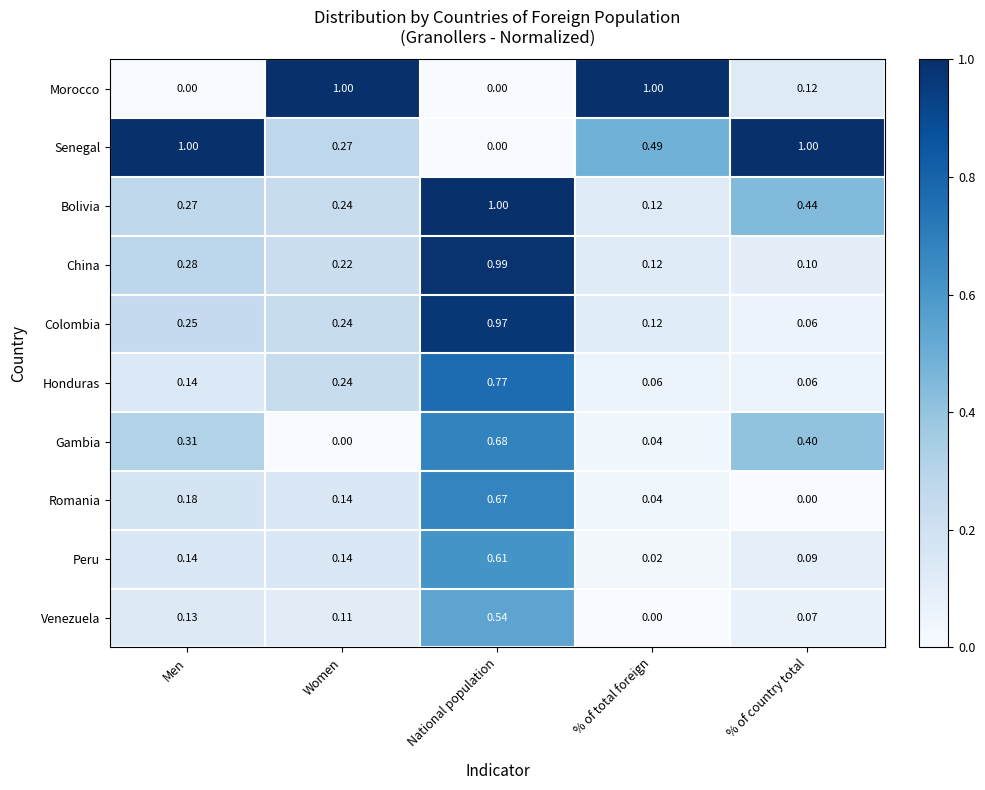

Where is Romania nearest to the value 0?

% of country total